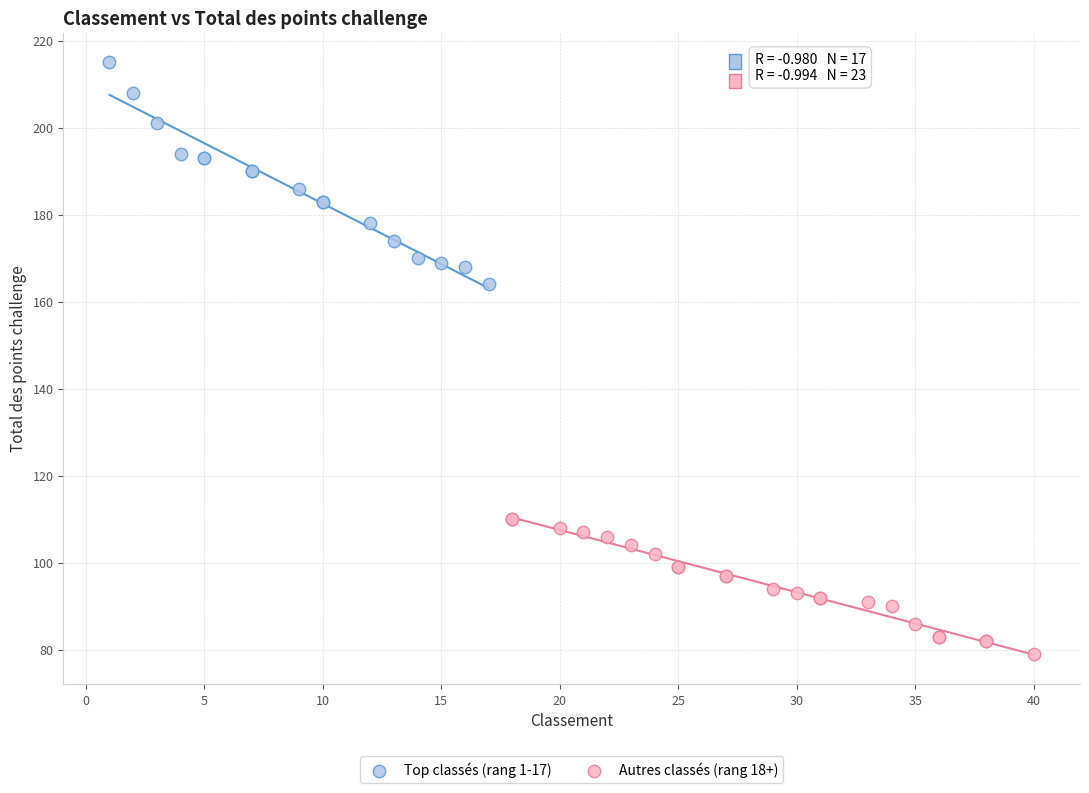

Which series reaches the minimum Y coordinate?

Autres classés (rang 18+)